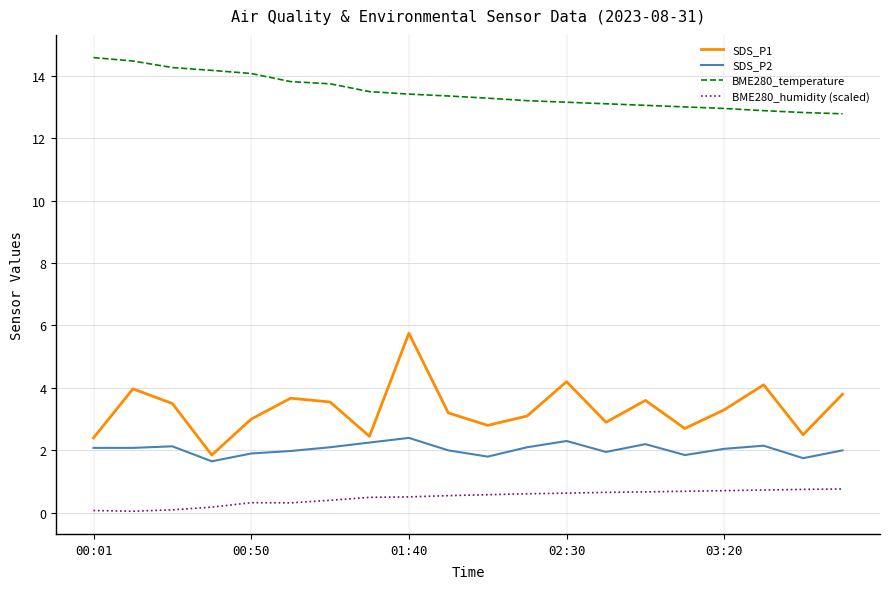

What is the highest value of the BME280_humidity (scaled) series?

0.8